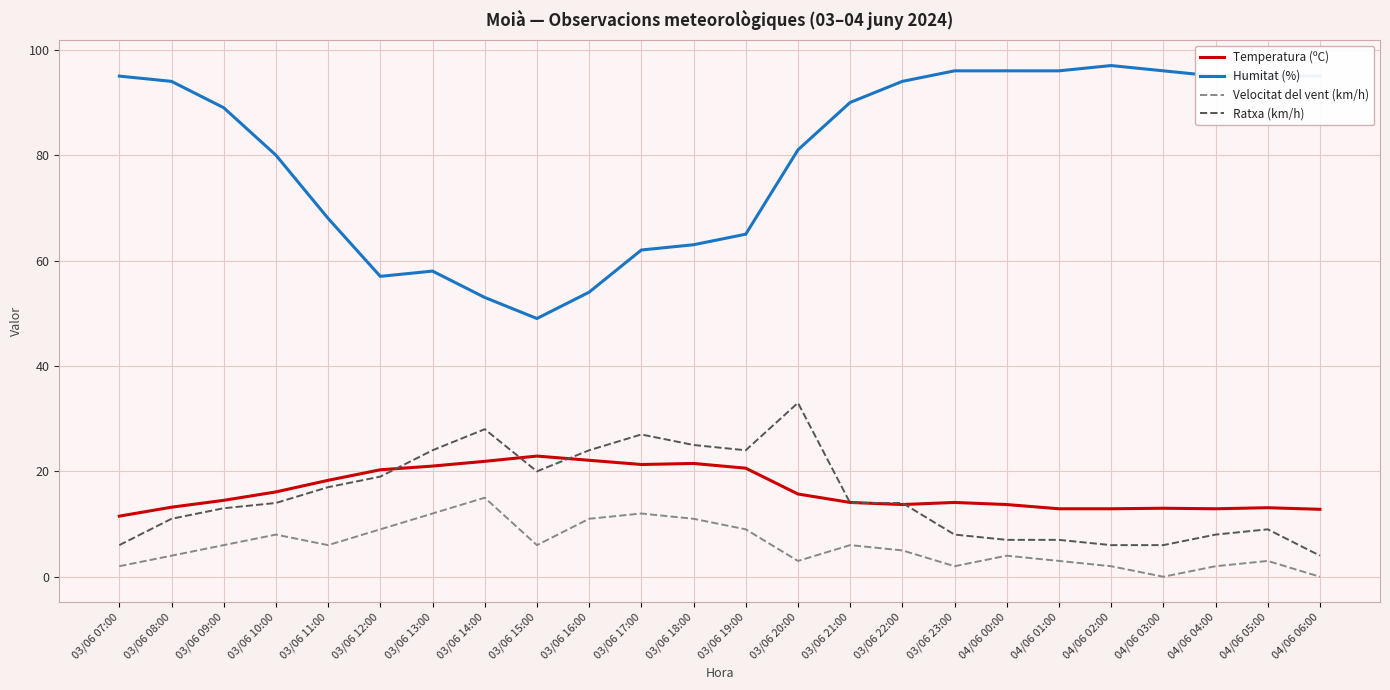

True or false: Temperatura (ºC) has a value of 13.2 at 03/06 08:00.

True